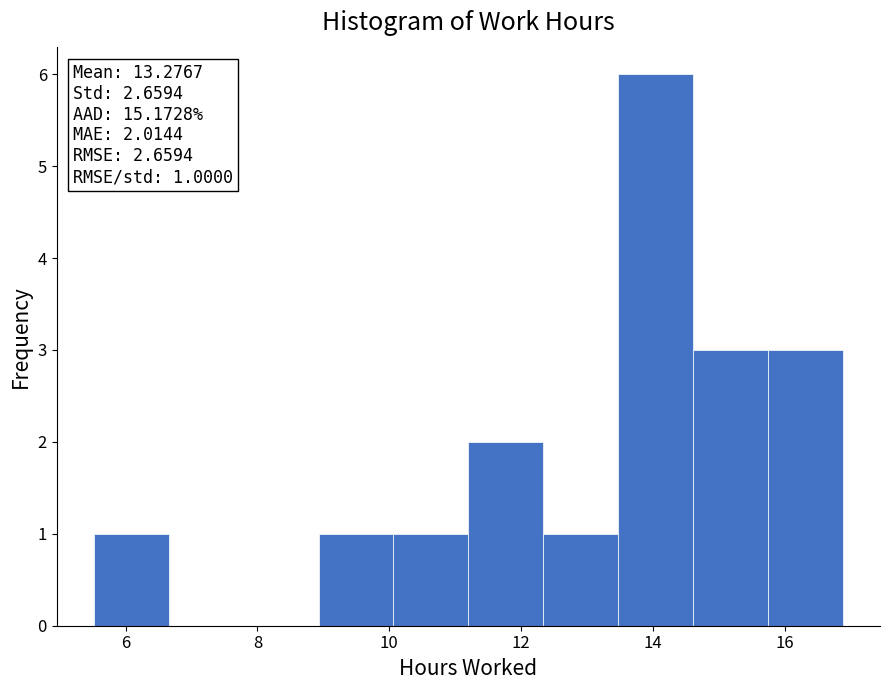

Which range on the x-axis has the tallest bar?

13.4 to 14.6